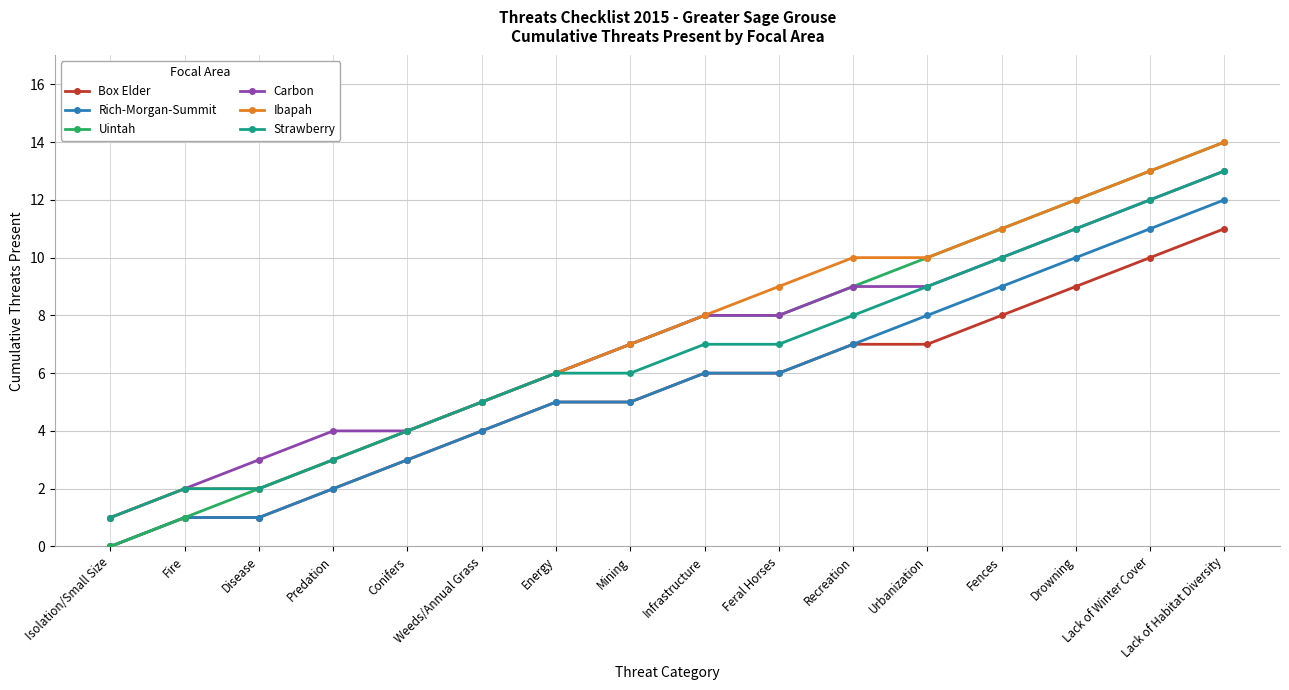

Which series has the widest spread of values?

Uintah